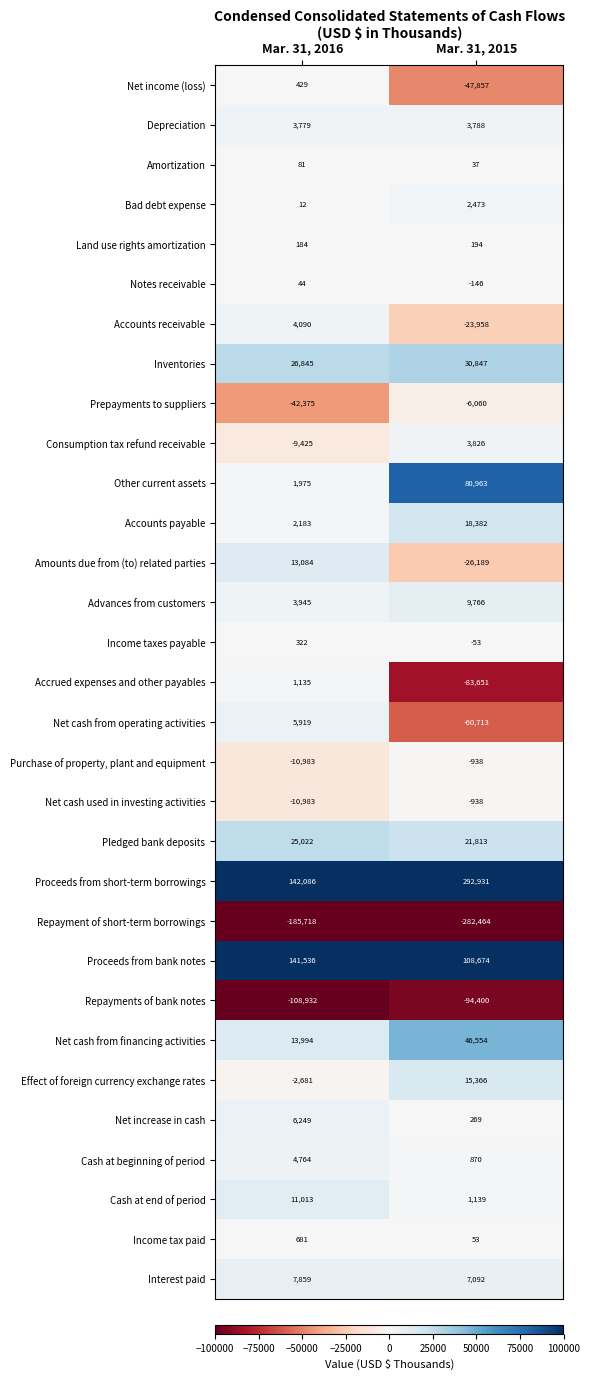

What is the sum of all Amortization values?

118